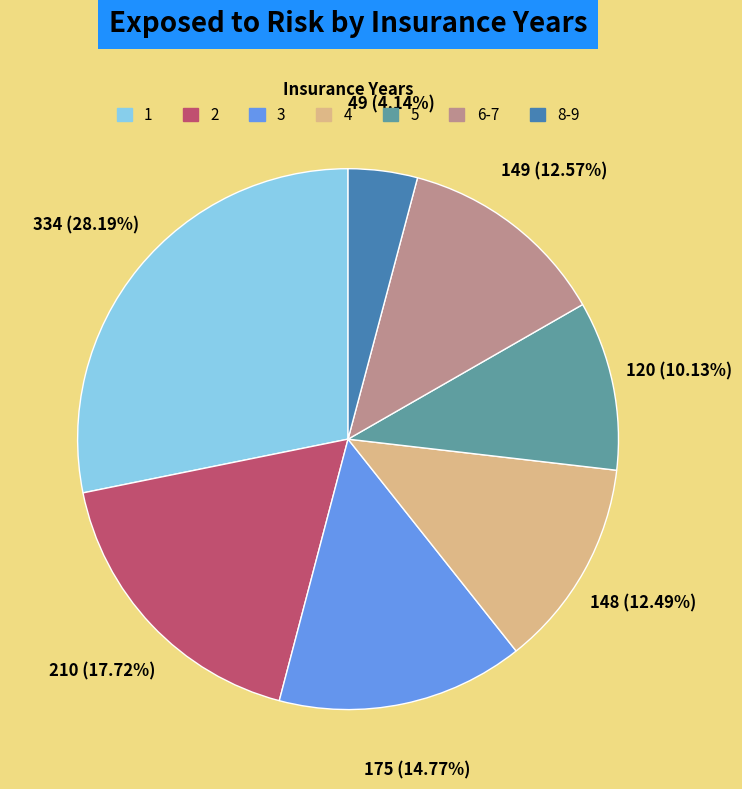

To the nearest percent, what percentage of the pie is 2?

18%